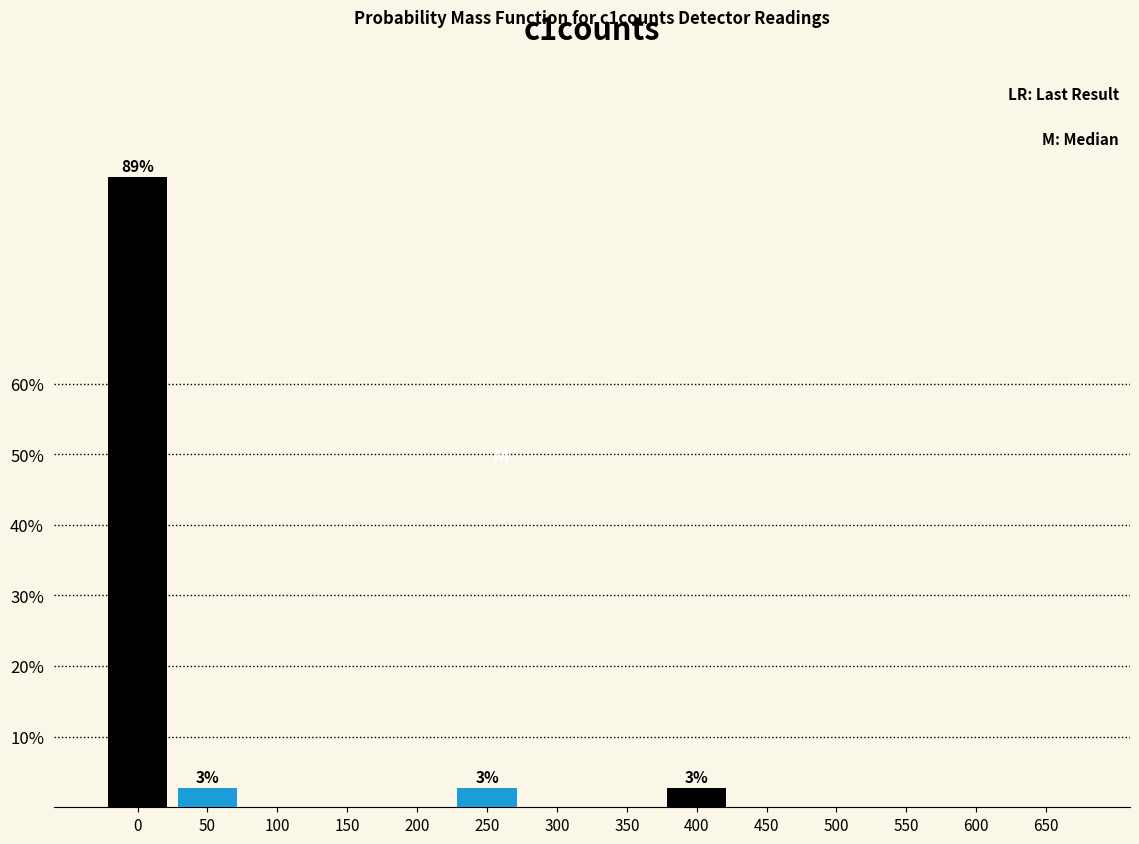

What is the sum of the values at 400 and 150?

2.7